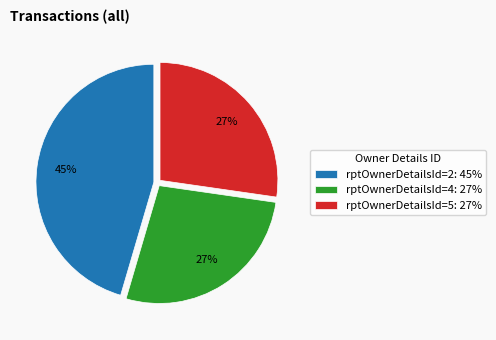

How many slices are in this pie chart?

3